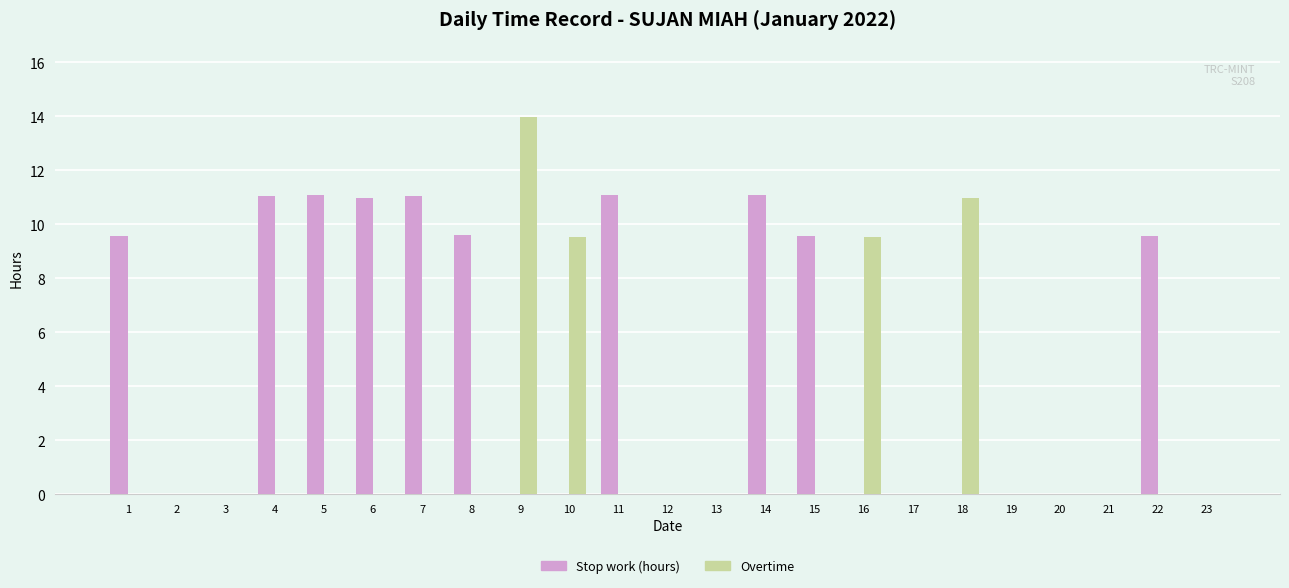

How many groups of bars are there?

23